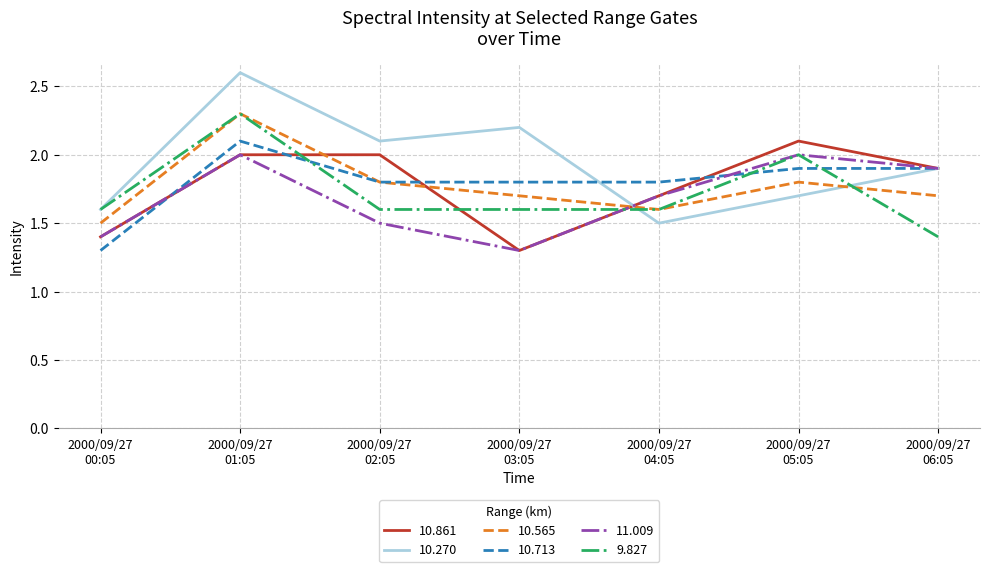

Reading right to left, transcribe all the data shown in this chart.

10.861: 1.9	2.1	1.7	1.3	2.0	2.0	1.4
10.270: 1.9	1.7	1.5	2.2	2.1	2.6	1.6
10.565: 1.7	1.8	1.6	1.7	1.8	2.3	1.5
10.713: 1.9	1.9	1.8	1.8	1.8	2.1	1.3
11.009: 1.9	2.0	1.7	1.3	1.5	2.0	1.4
9.827: 1.4	2.0	1.6	1.6	1.6	2.3	1.6